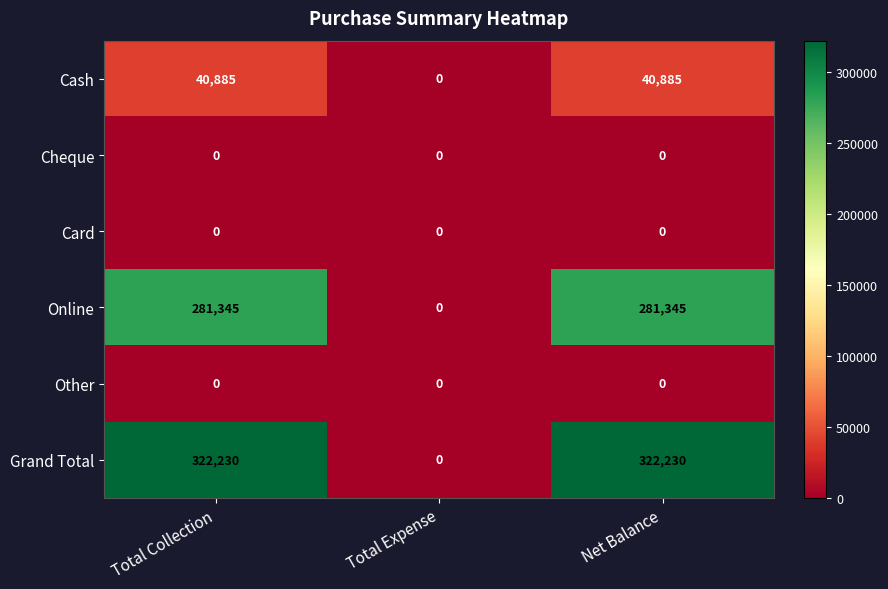

True or false: Card has a value of 0 at Net Balance.

True